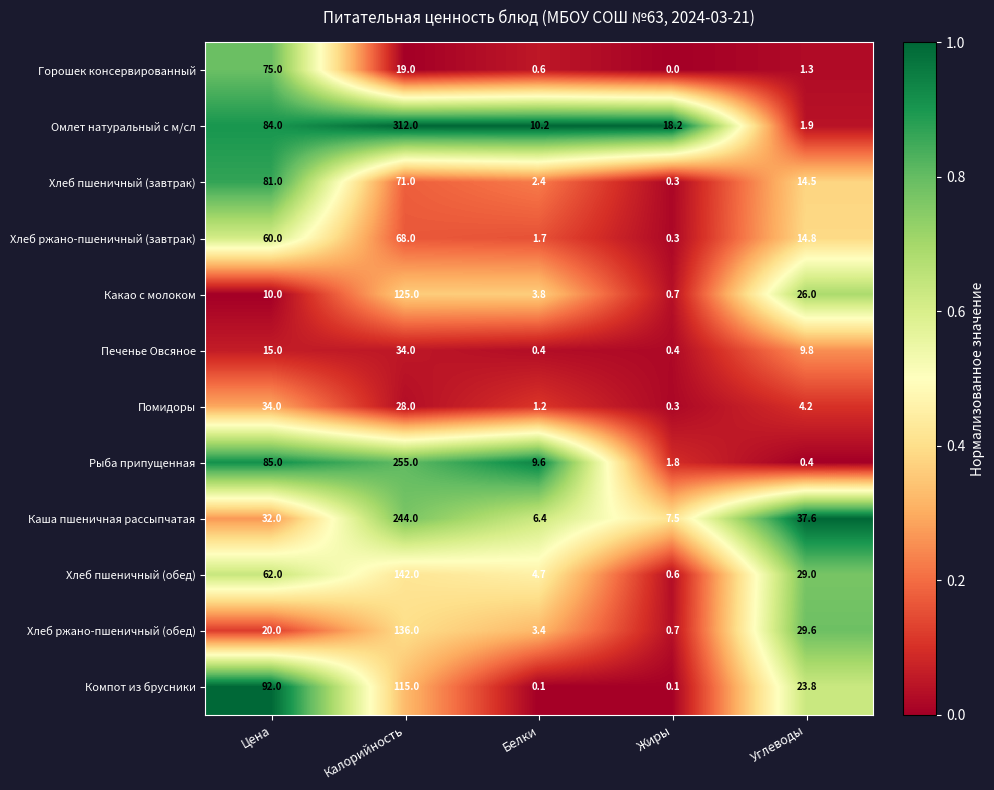

The Омлет натуральный с м/сл series shows 312.0 at Калорийность. True or false?

True